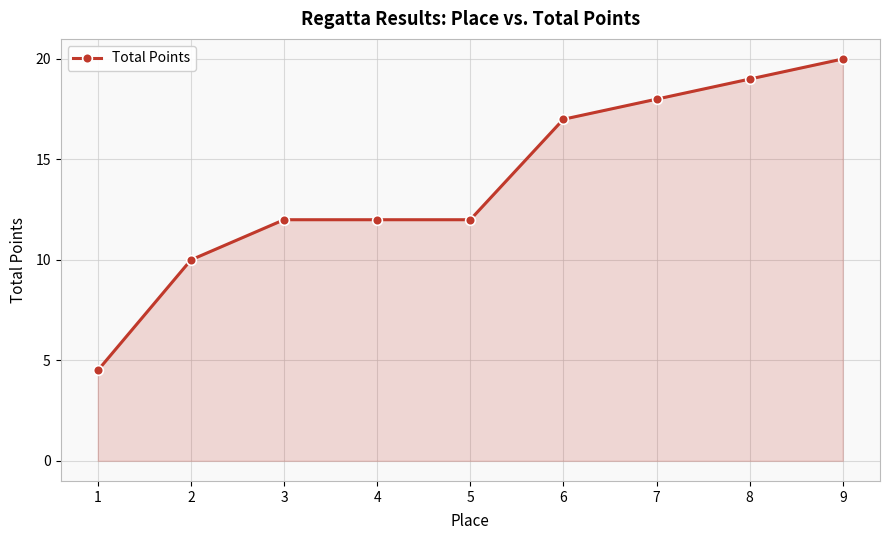

Reading left to right, extract all data points from this chart.

1=4.5	2=10.0	3=12.0	4=12.0	5=12.0	6=17.0	7=18.0	8=19.0	9=20.0